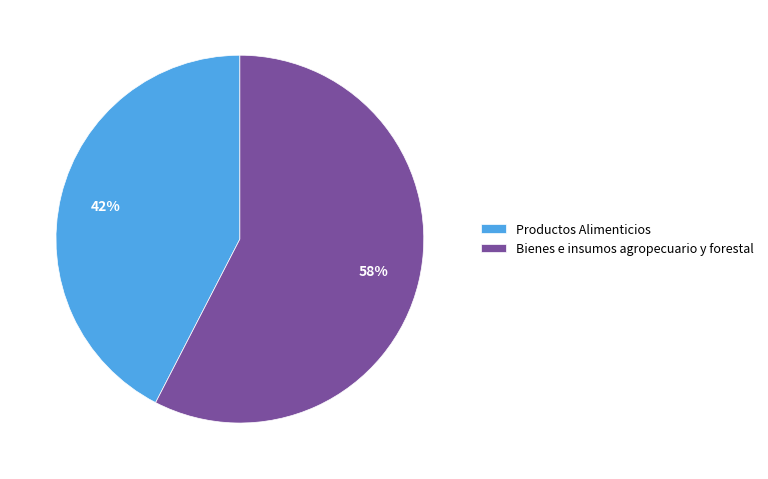

What is the largest slice in the pie chart?

Bienes e insumos agropecuario y forestal